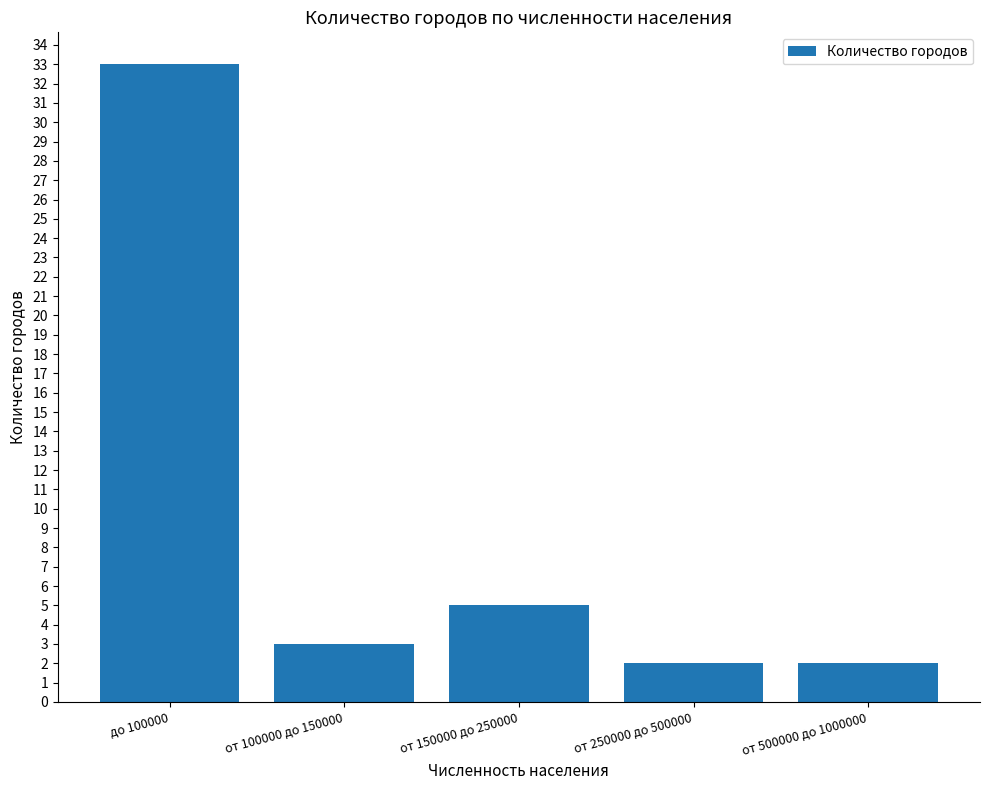

At which label does the data first exceed 3?

до 100000